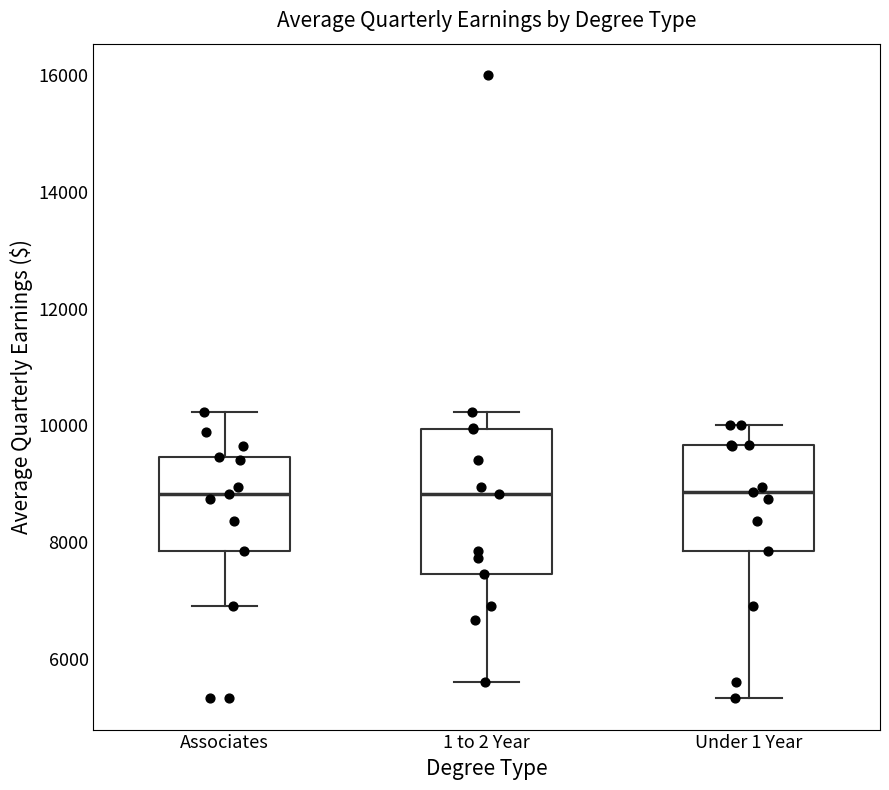

Comparing the boxes themselves (not the whiskers), which one is the tallest?

1 to 2 Year